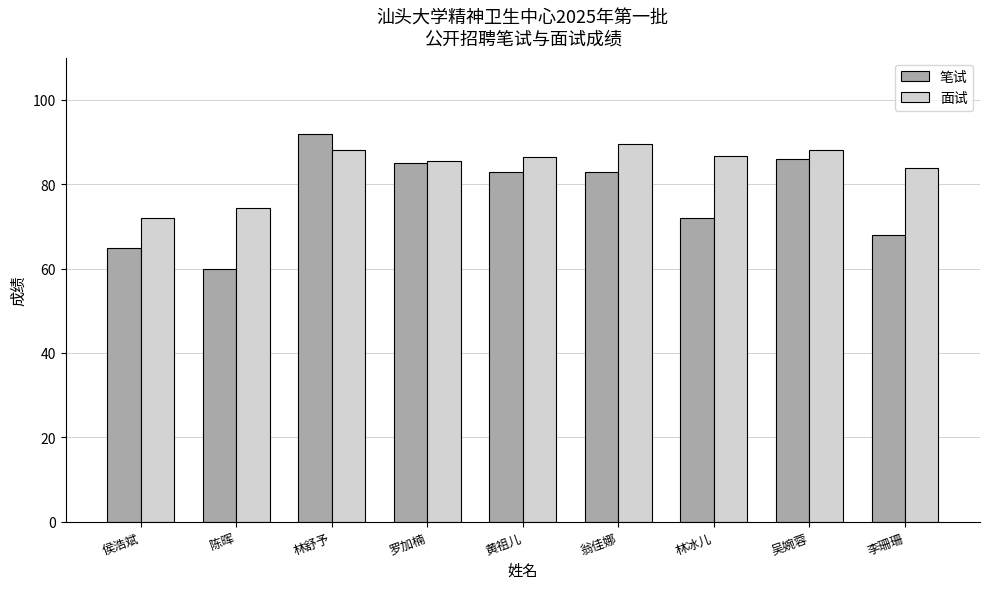

The value of 笔试 at 罗加楠 is 115.9. True or false?

False